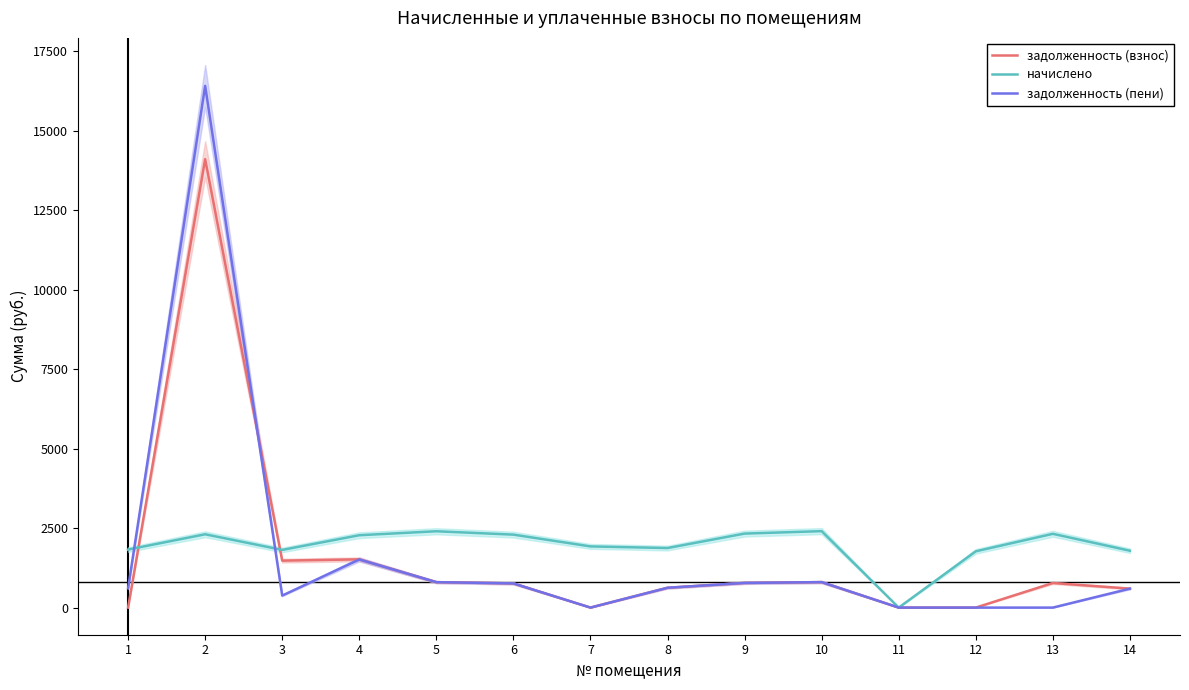

What is the average value of the задолженность (взнос) series?

1588.0